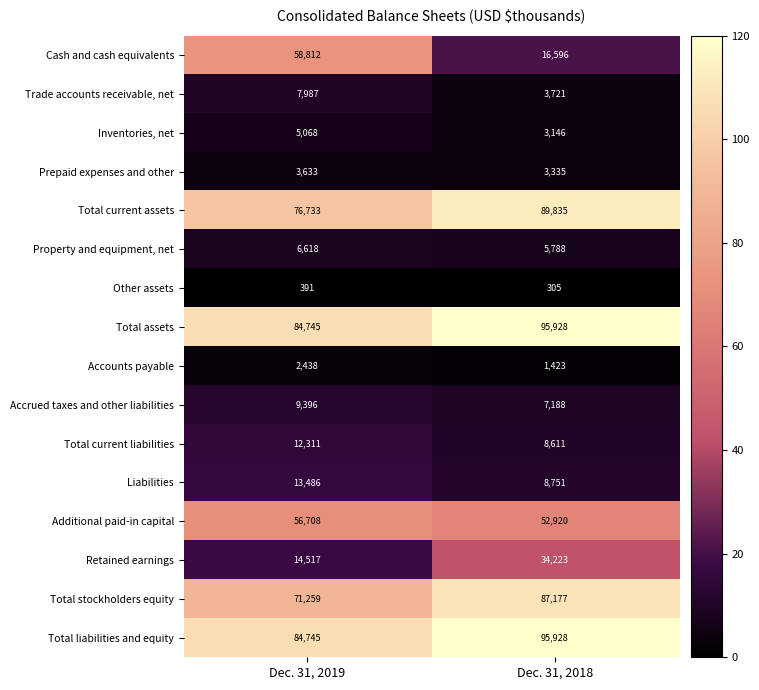

Where is Retained earnings nearest to the value 24370?

Dec. 31, 2019